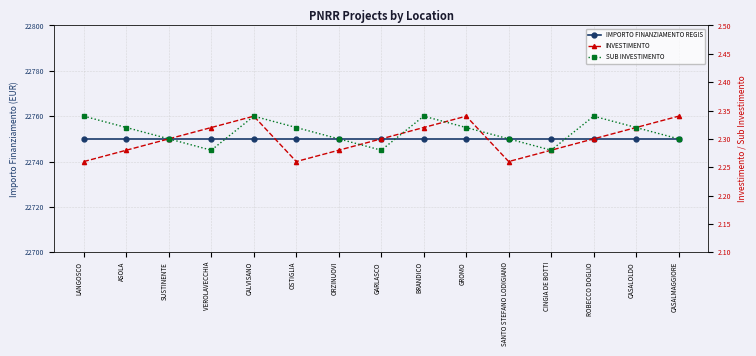

How many data points does each series have?

15